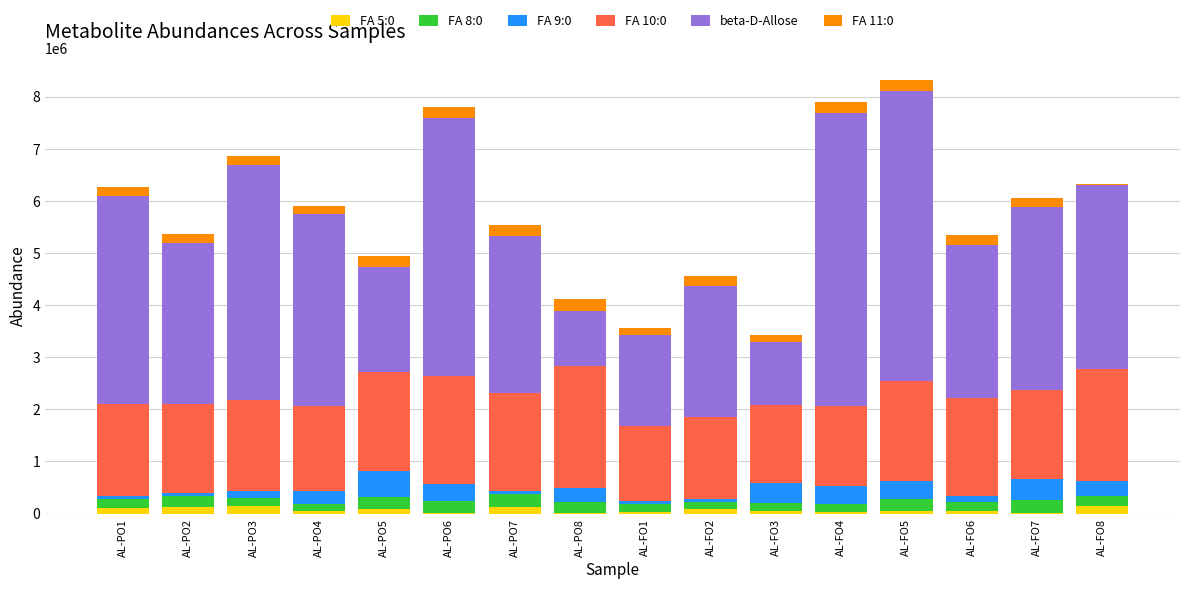

Between AL-FO2 and AL-FO6, which series saw the biggest shift?

beta-D-Allose